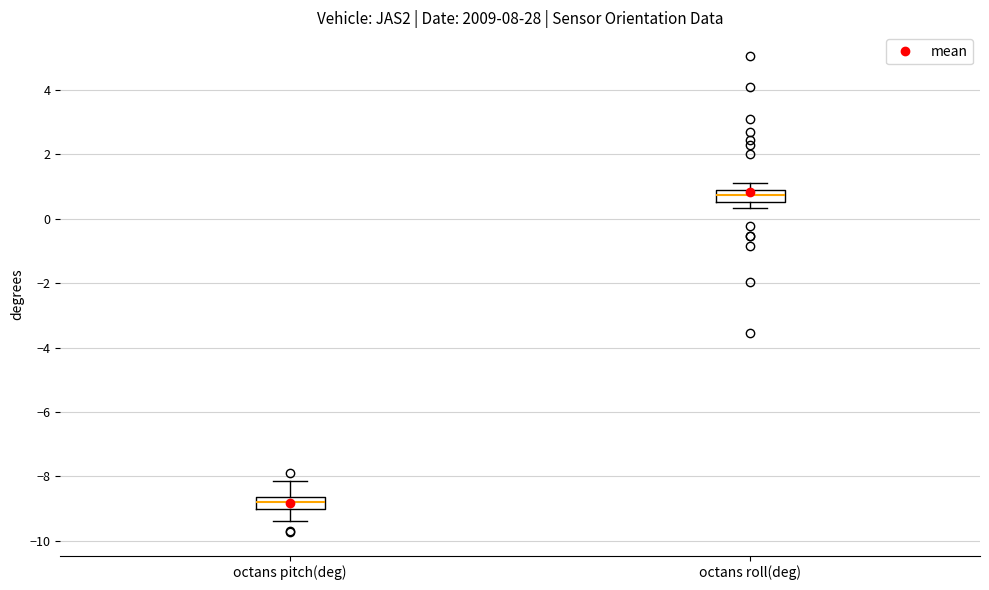

Which box's median line is the highest?

octans roll(deg)